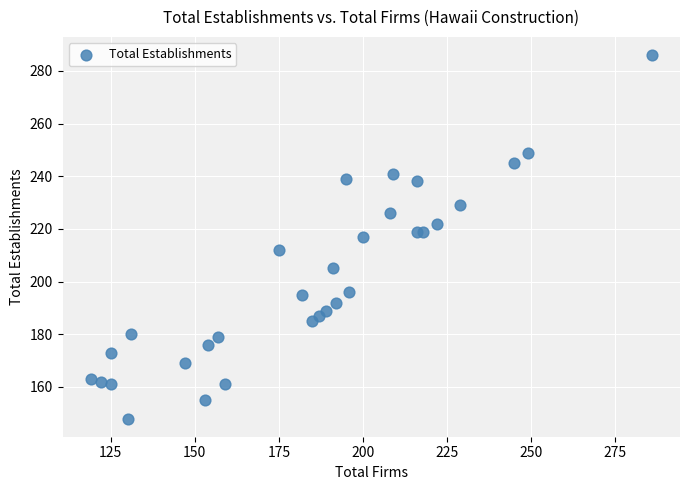

What is the range of Y values (max minus min)?

138